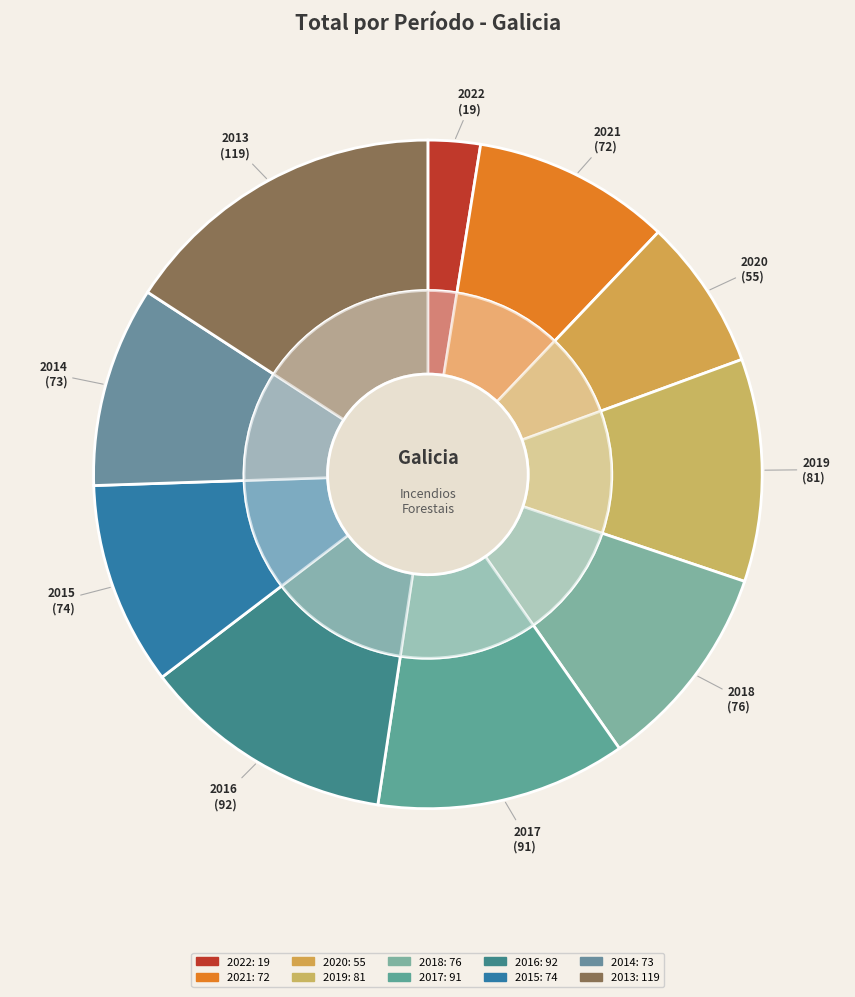

Count the number of slices in the pie.

10